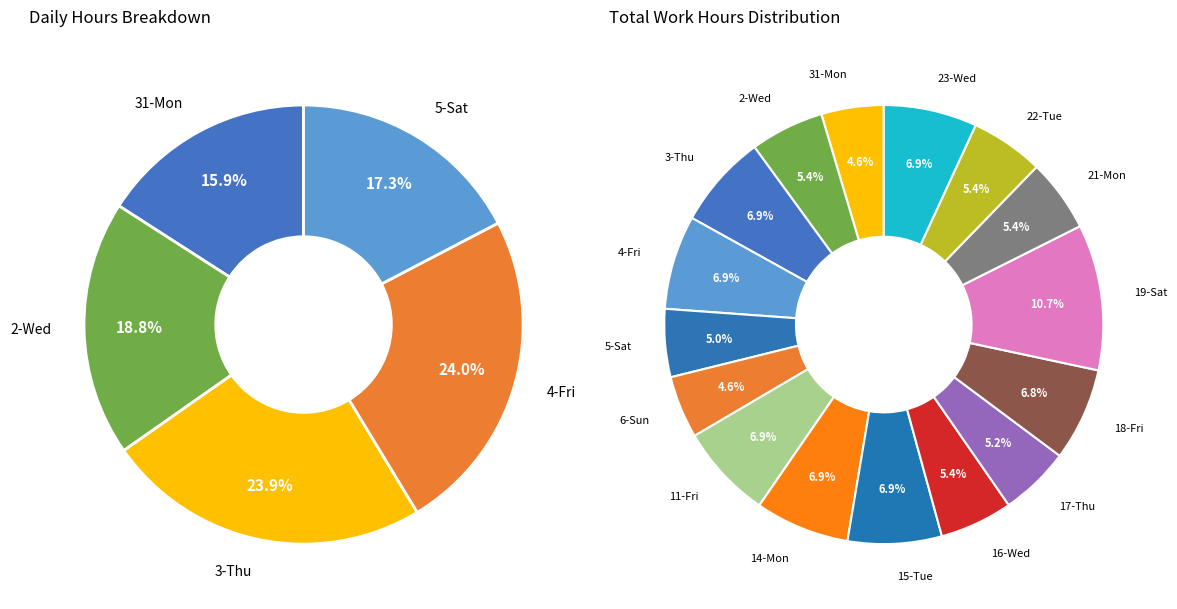

To the nearest percent, what is the combined percentage of 2-Wed and 18-Fri?

12%